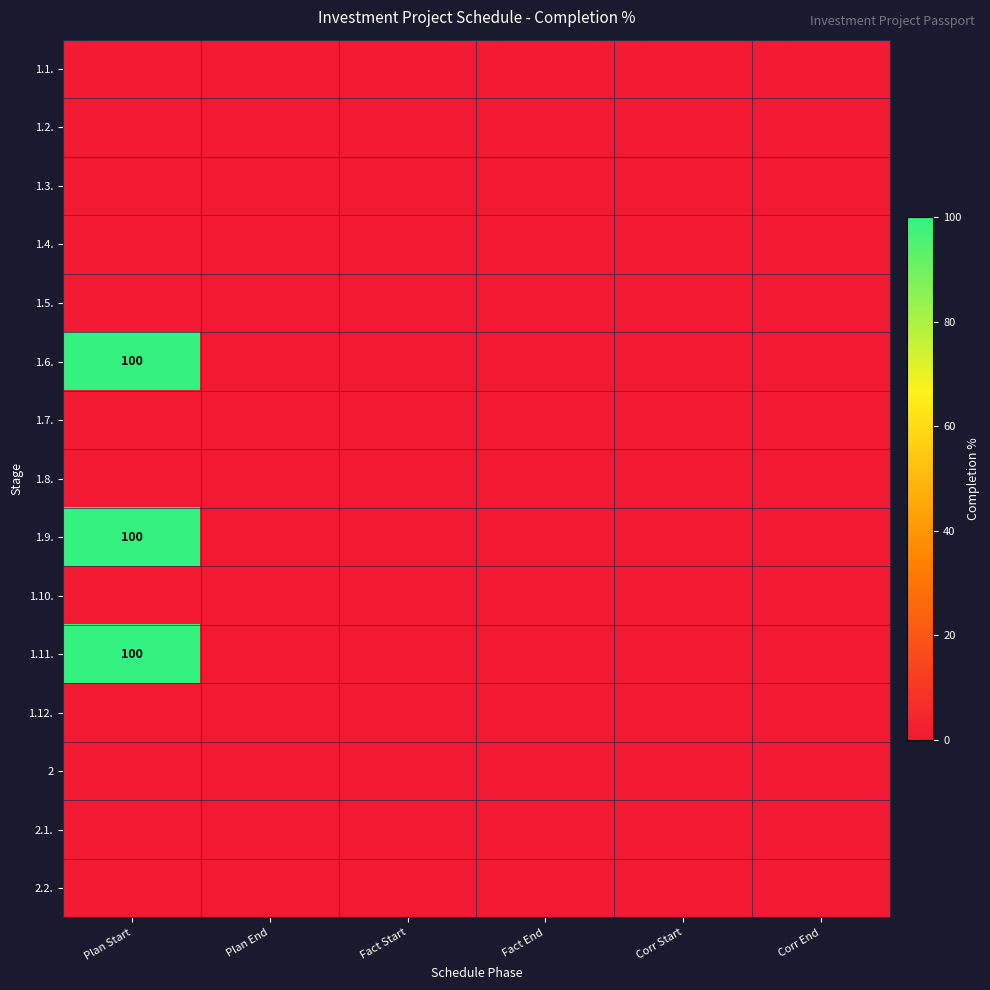

How many categories are shown in the chart?

6